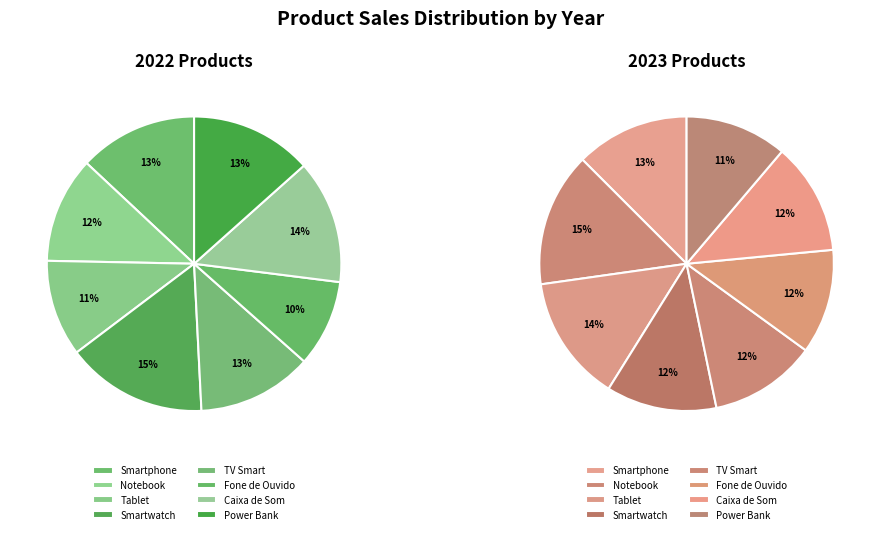

Does Tablet 2023 account for over 50% of the chart?

No